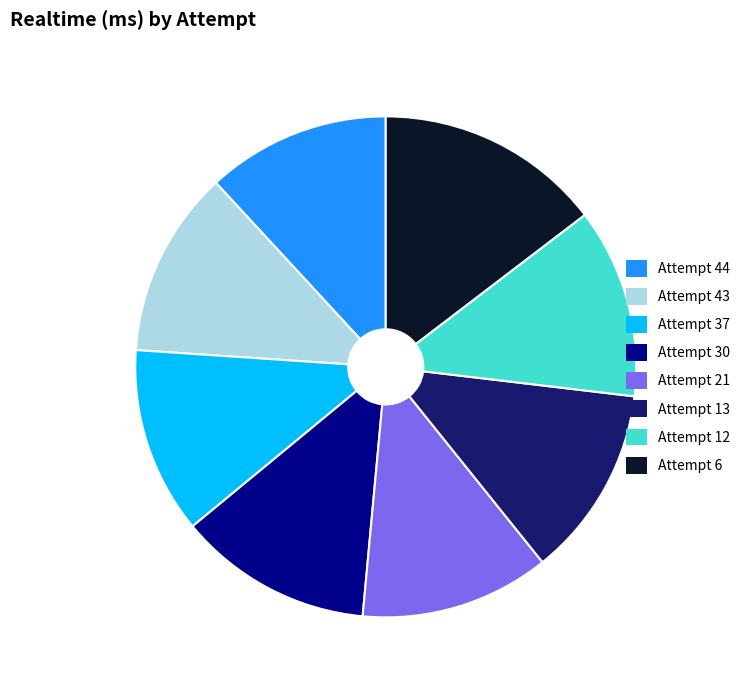

How many slices are in this pie chart?

8